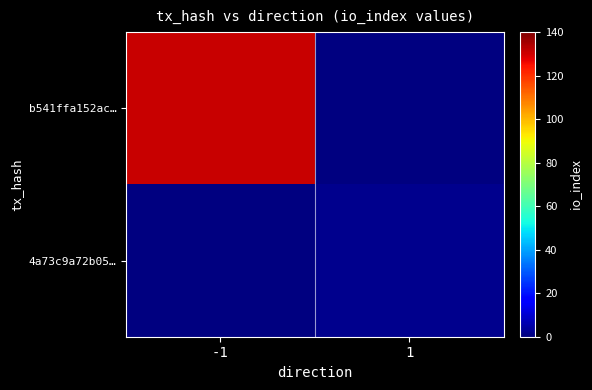

Which has a higher value, 1 or -1?

-1